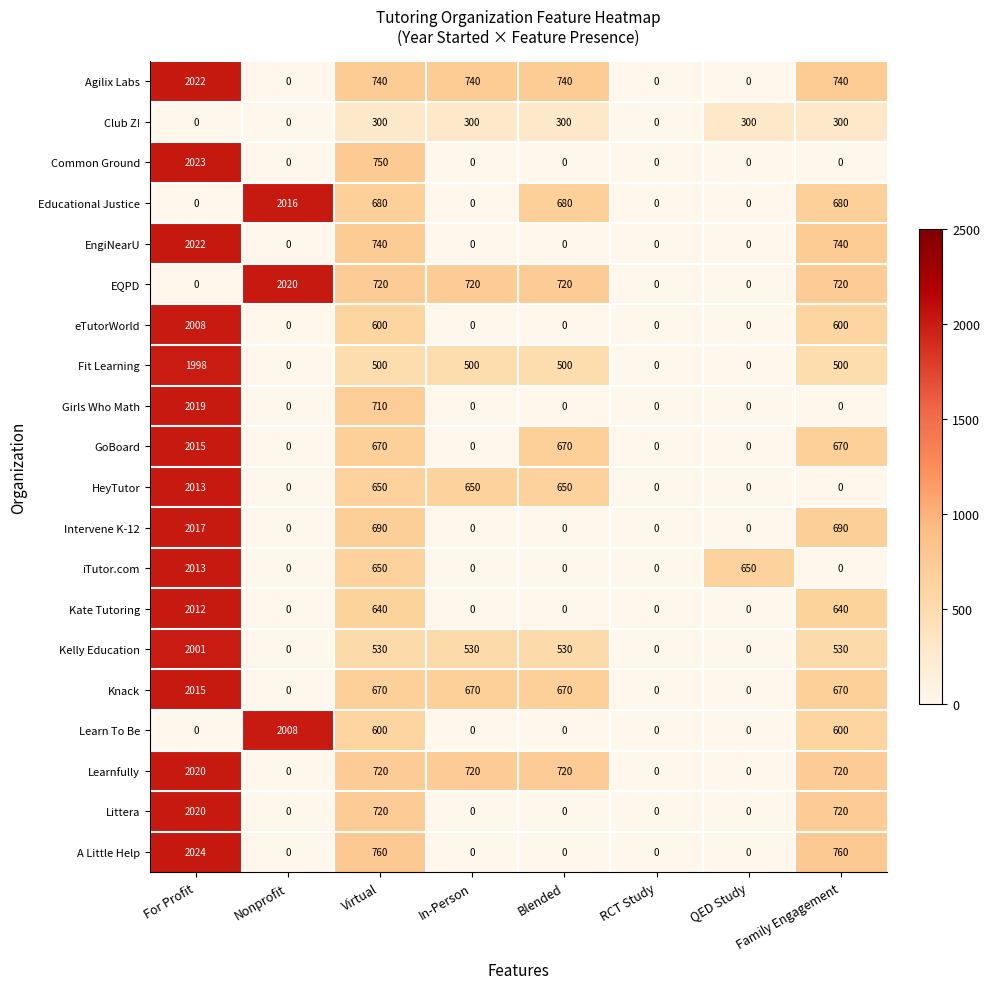

Which series has the largest range (max minus min)?

A Little Help